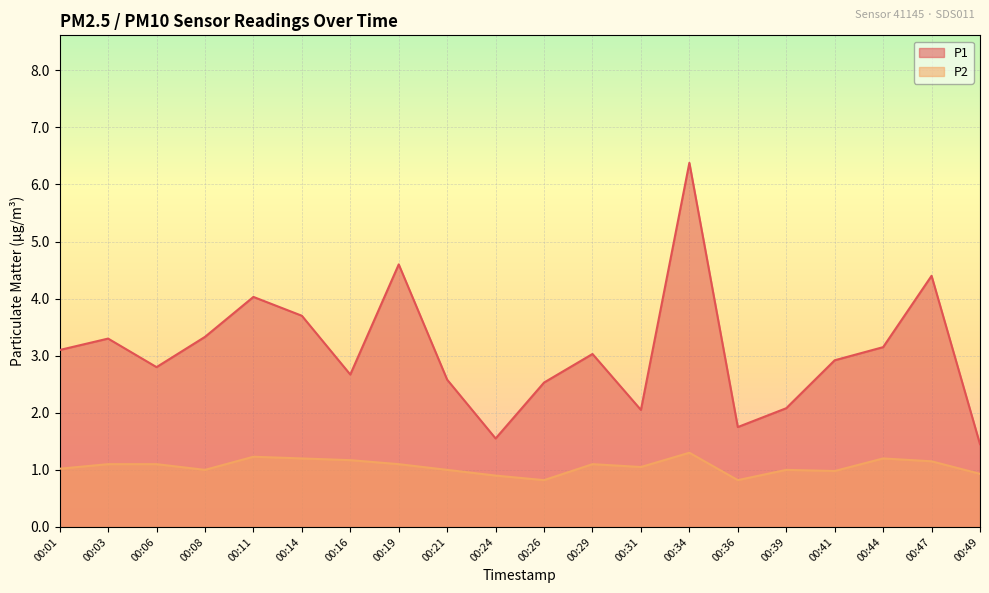

Which series has the largest total across all categories?

P1